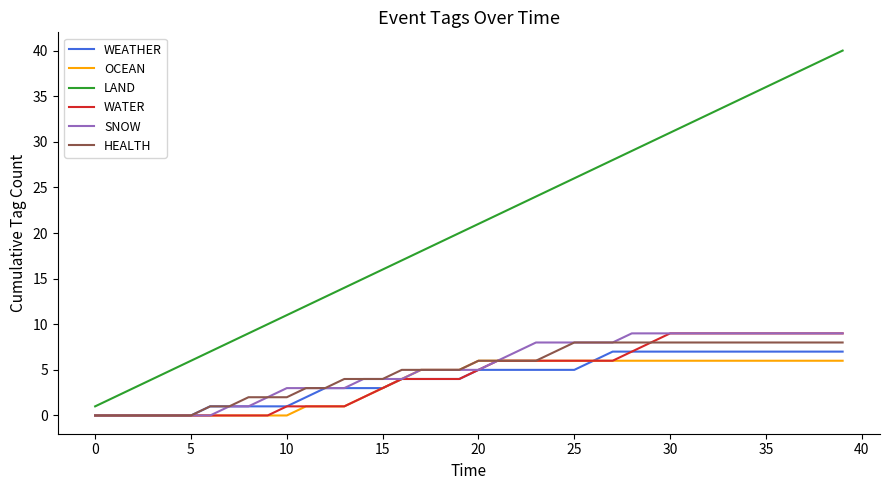

Which series has the largest total across all categories?

LAND